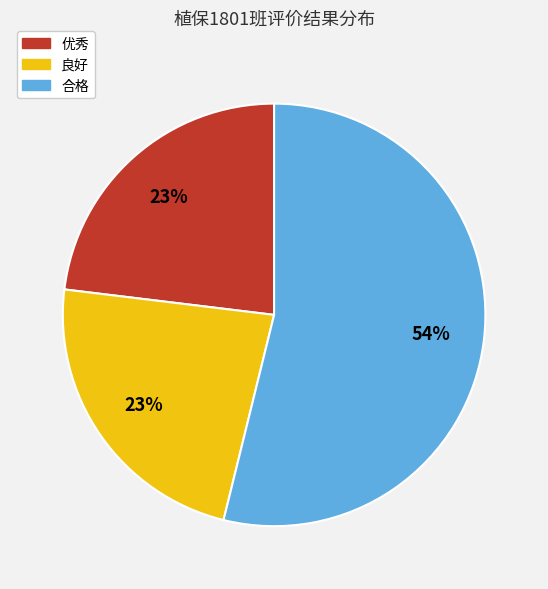

The 合格 slice represents 64% of the pie. True or false?

False